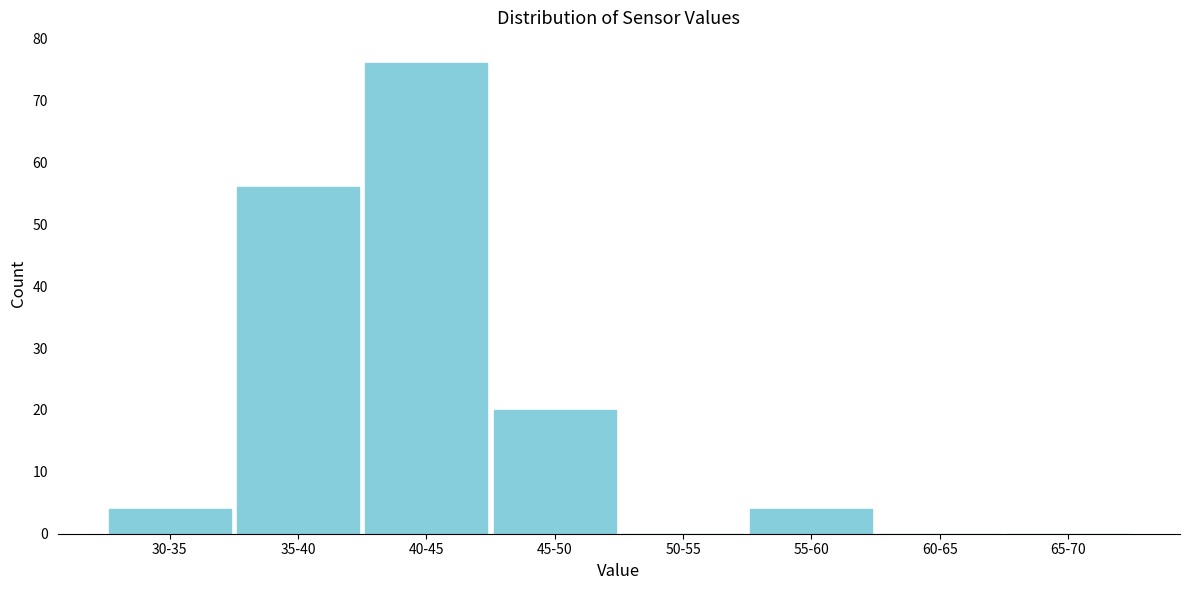

Reading left to right, transcribe all the data shown in this chart.

30-35=4	35-40=56	40-45=76	45-50=20	50-55=0	55-60=4	60-65=0	65-70=0